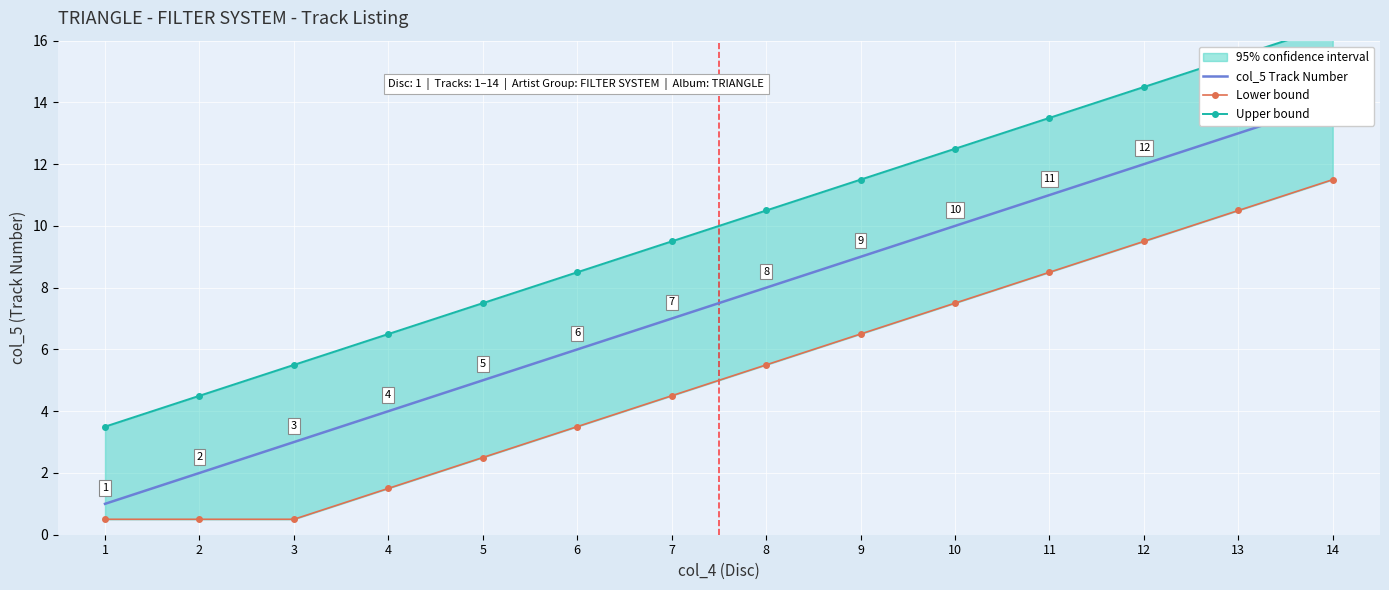

True or false: col_5 Track Number and Upper bound intersect in this chart.

False